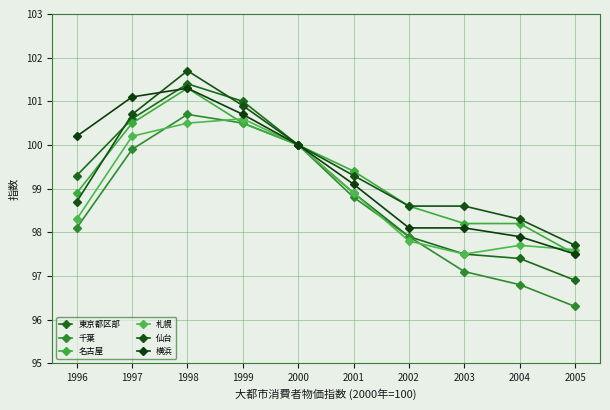

True or false: 名古屋 has more than 0 points higher than both neighbors.

True